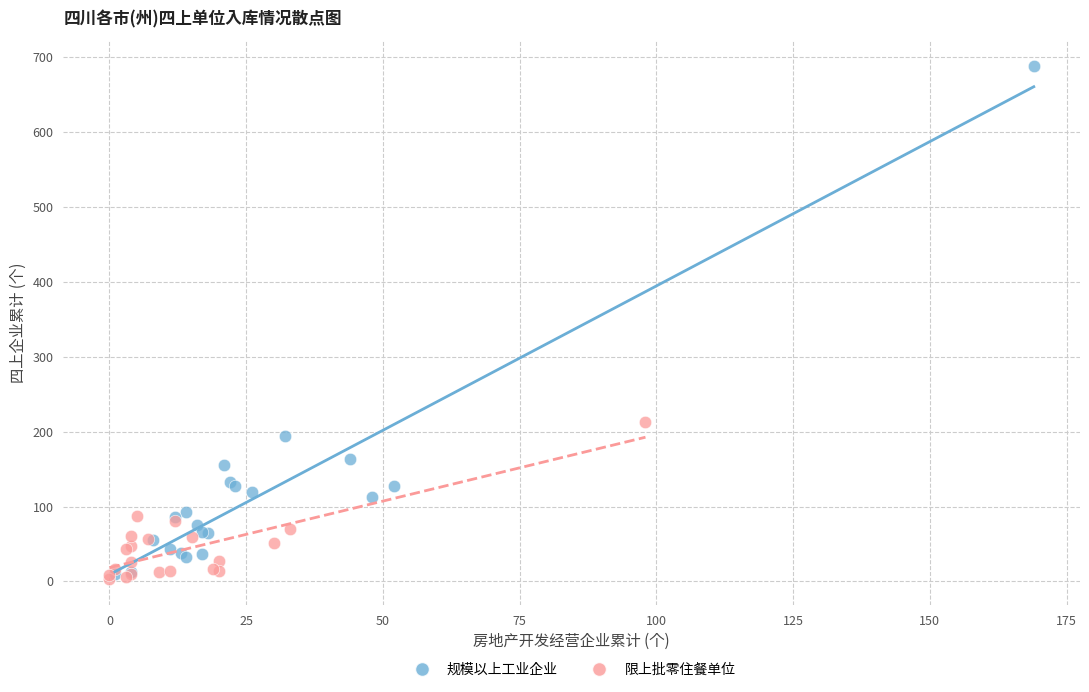

Which series has the largest Y range (max minus min)?

规模以上工业企业